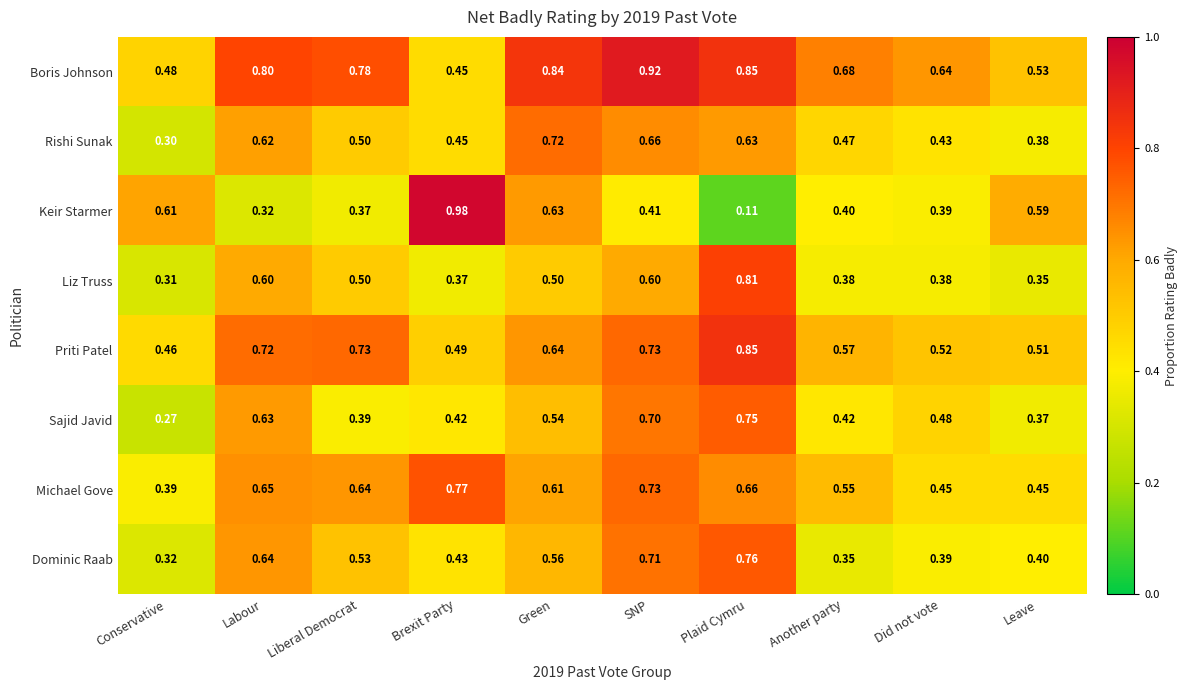

At which category is the sum across all series the highest?

SNP